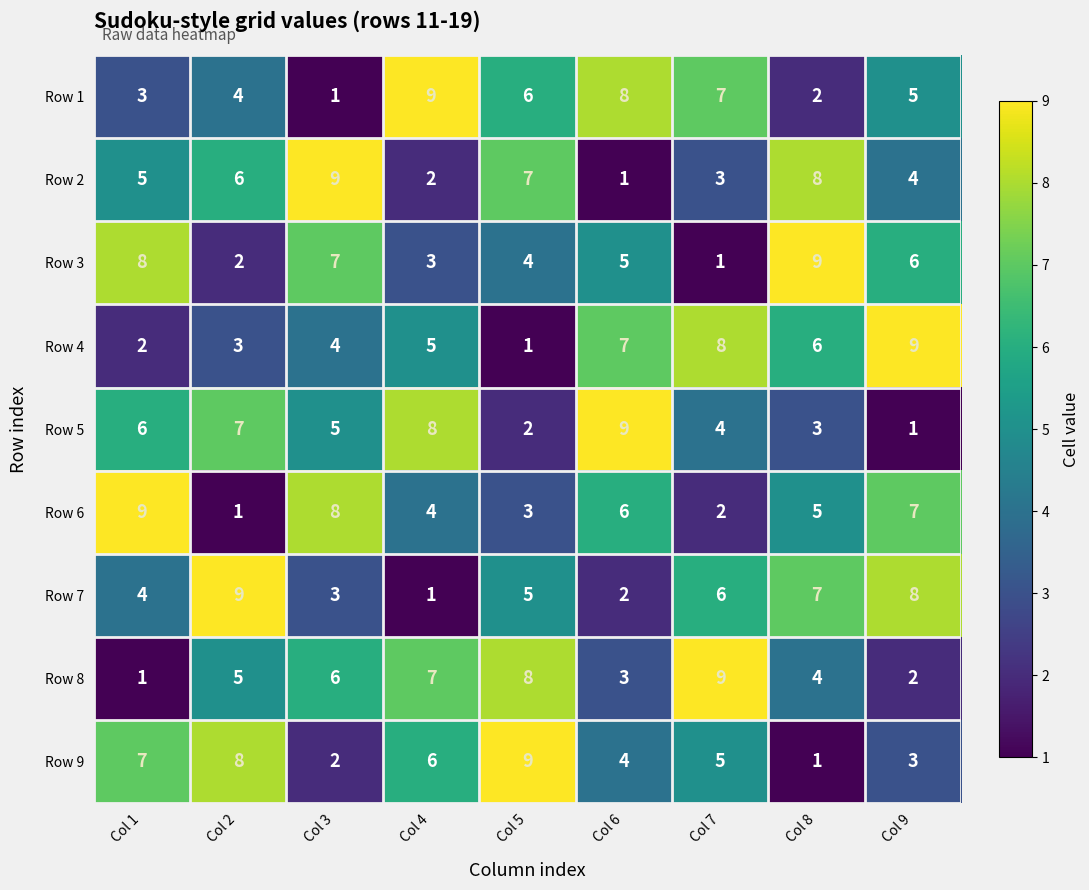

What is the total value across all series at Col 4?

45